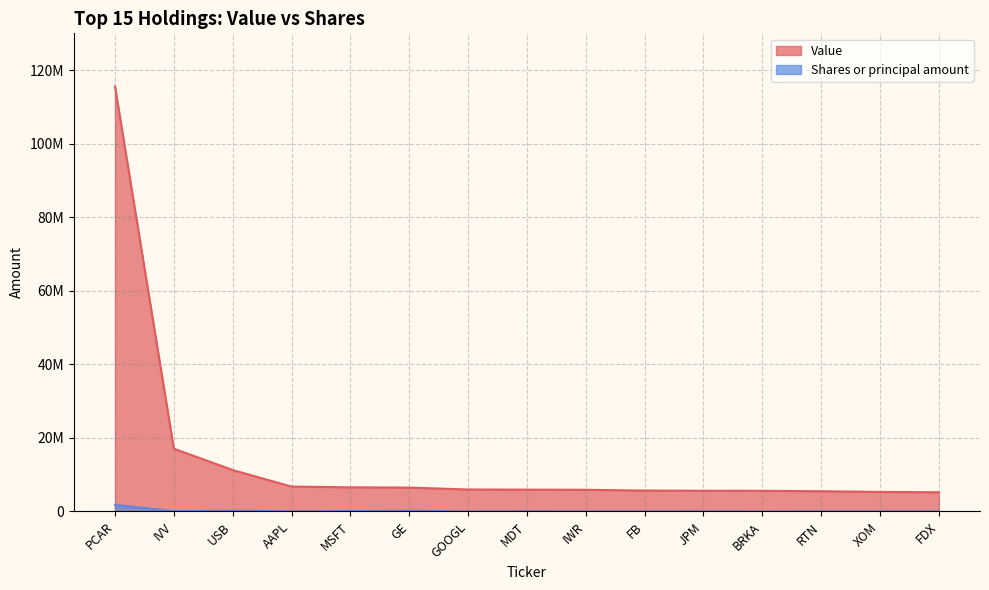

At RTN, list the series in order from largest to smallest.

Value, Shares or principal amount